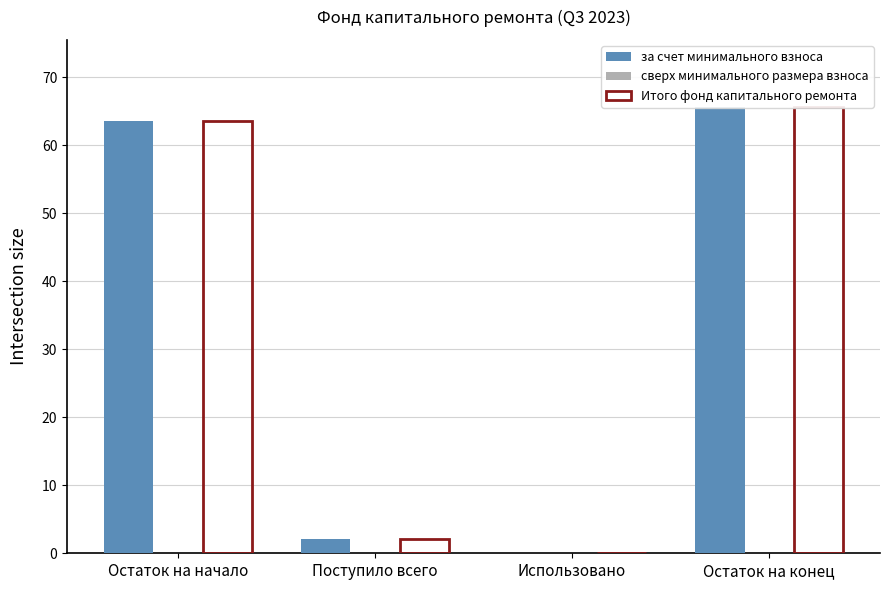

Which series changed the most between Использовано and Остаток на конец?

за счет минимального взноса